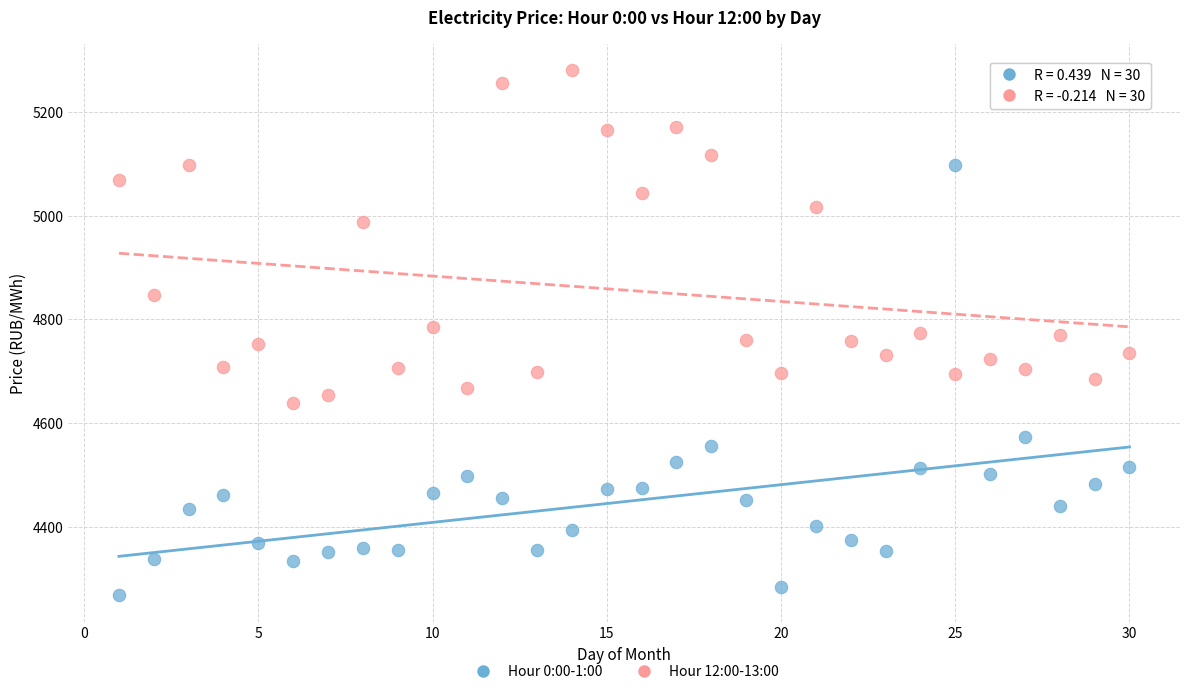

Which series contains the lowest Y value?

Hour 0:00-1:00